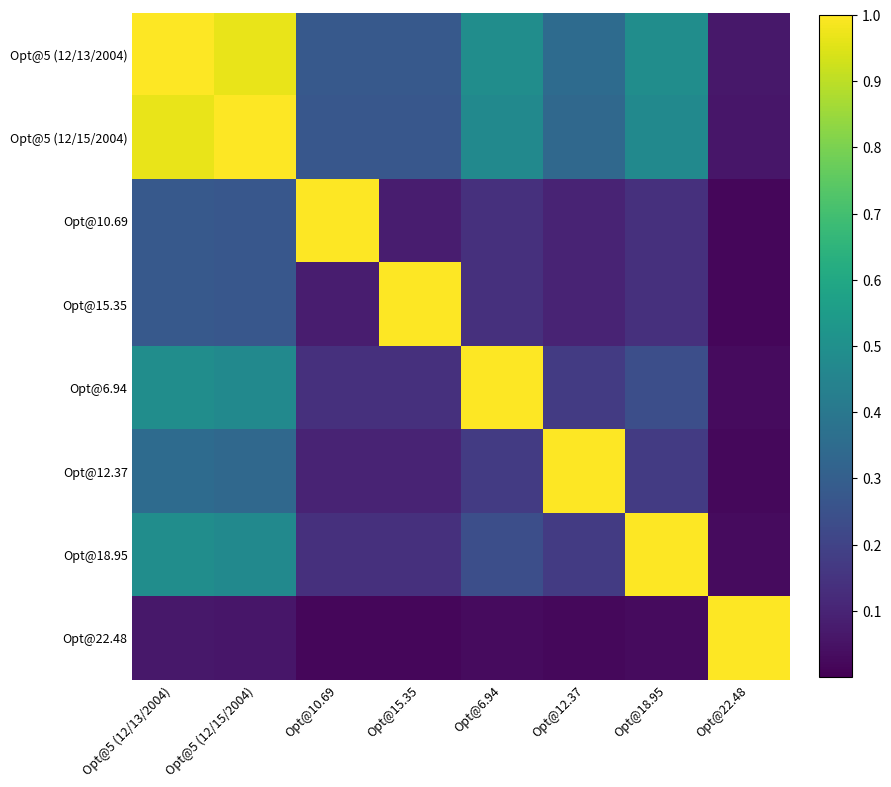

Rank the series at Opt@15.35 from lowest to highest value.

Opt@22.48, Opt@10.69, Opt@12.37, Opt@6.94, Opt@18.95, Opt@5 (12/15/2004), Opt@5 (12/13/2004), Opt@15.35